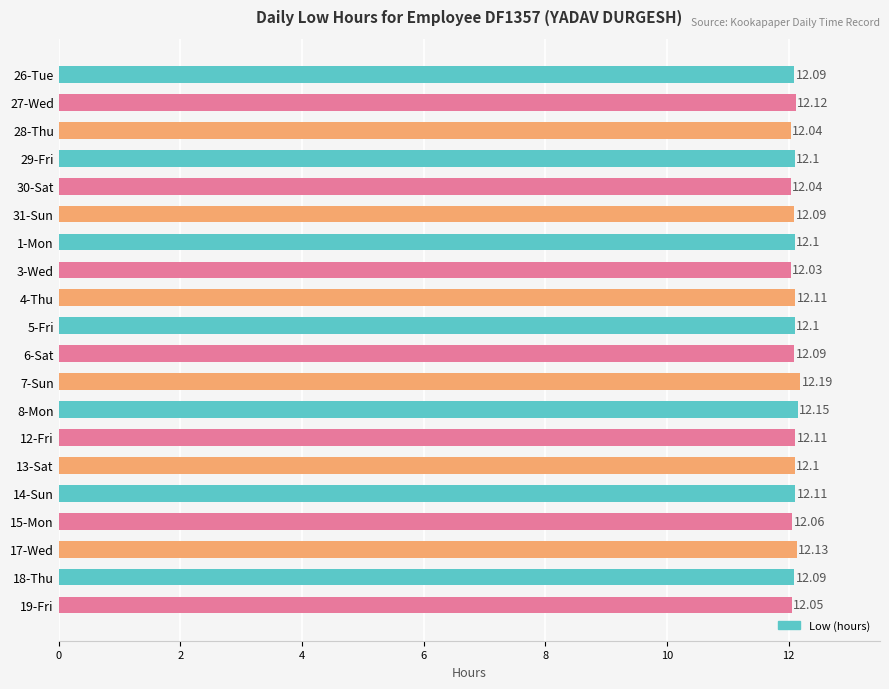

Approximately how many times larger is the value at 15-Mon compared to 26-Tue?

1.0